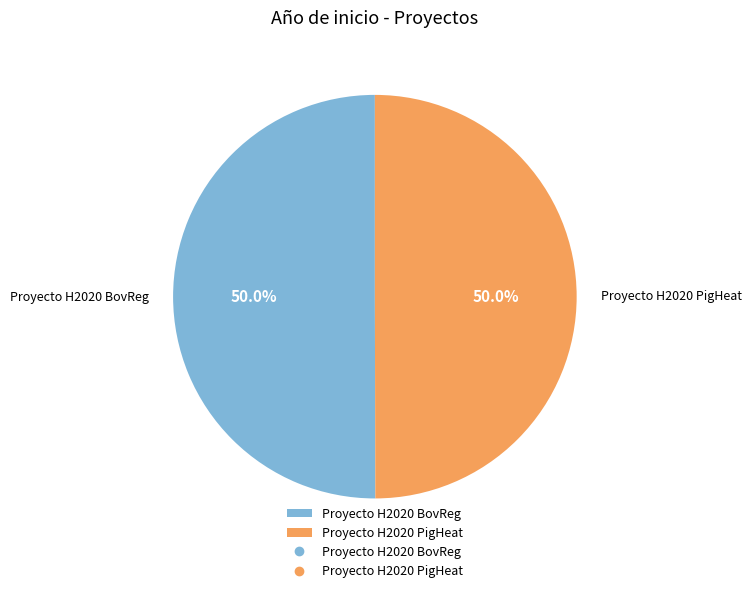

The Proyecto H2020 BovReg slice represents 58% of the pie. True or false?

False